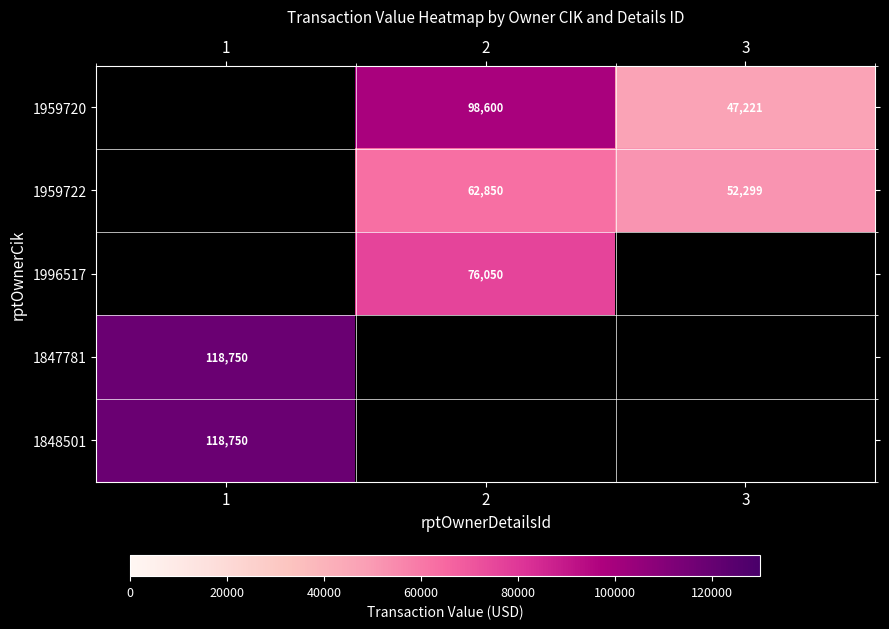

The value of 1847781 at 1 is 163274.3. True or false?

False